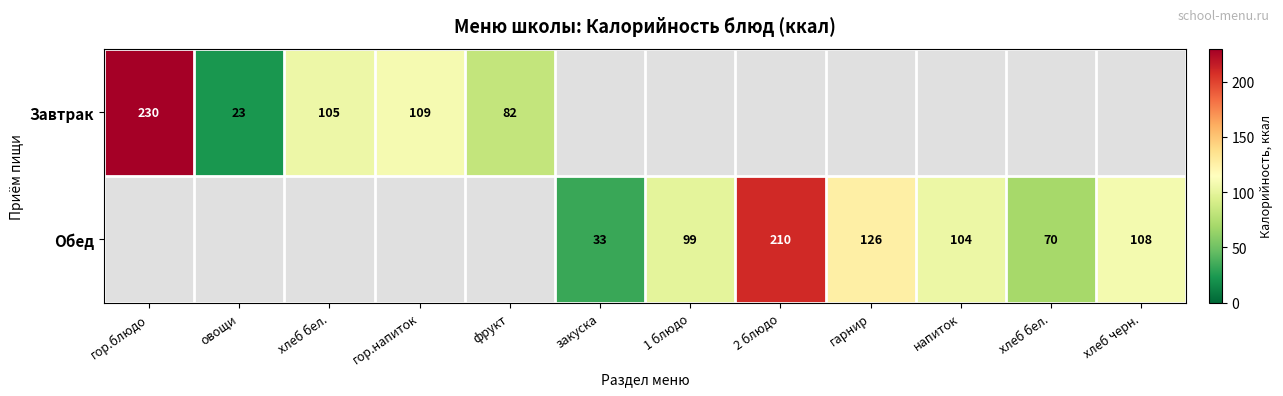

How many values in Обед are above zero?

7